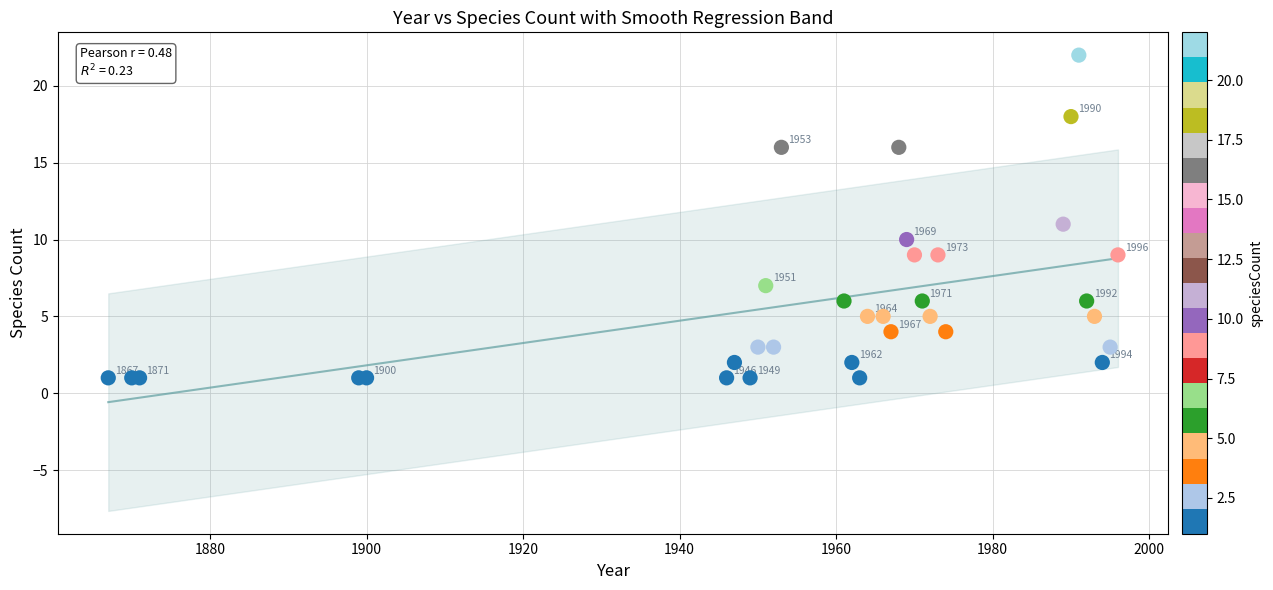

What Y value in the scatter plot is closest to 11?

11